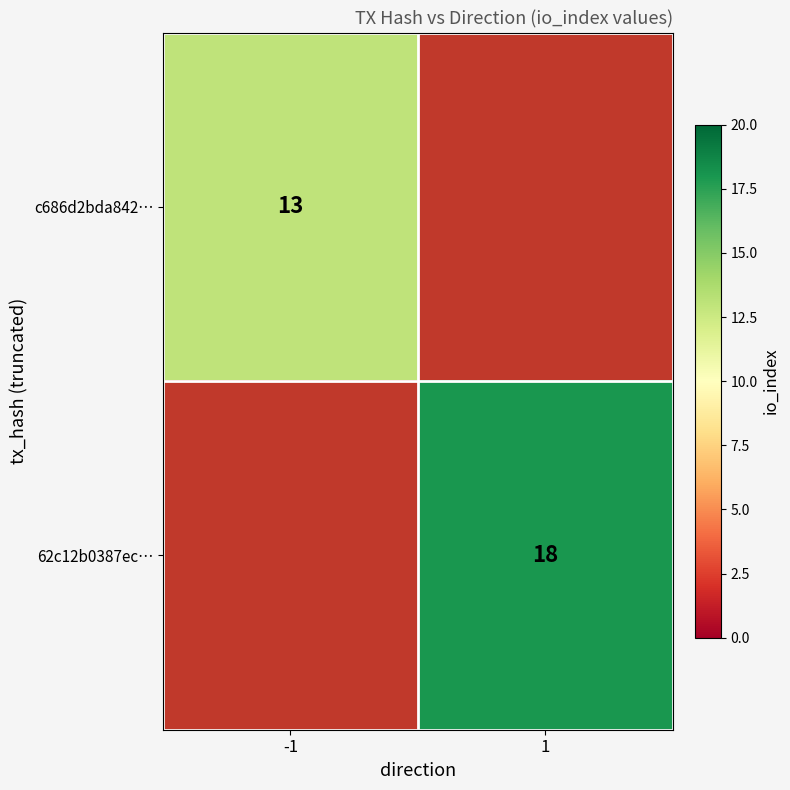

The value of 62c12b0387ec… at 1 is 12.4. True or false?

False